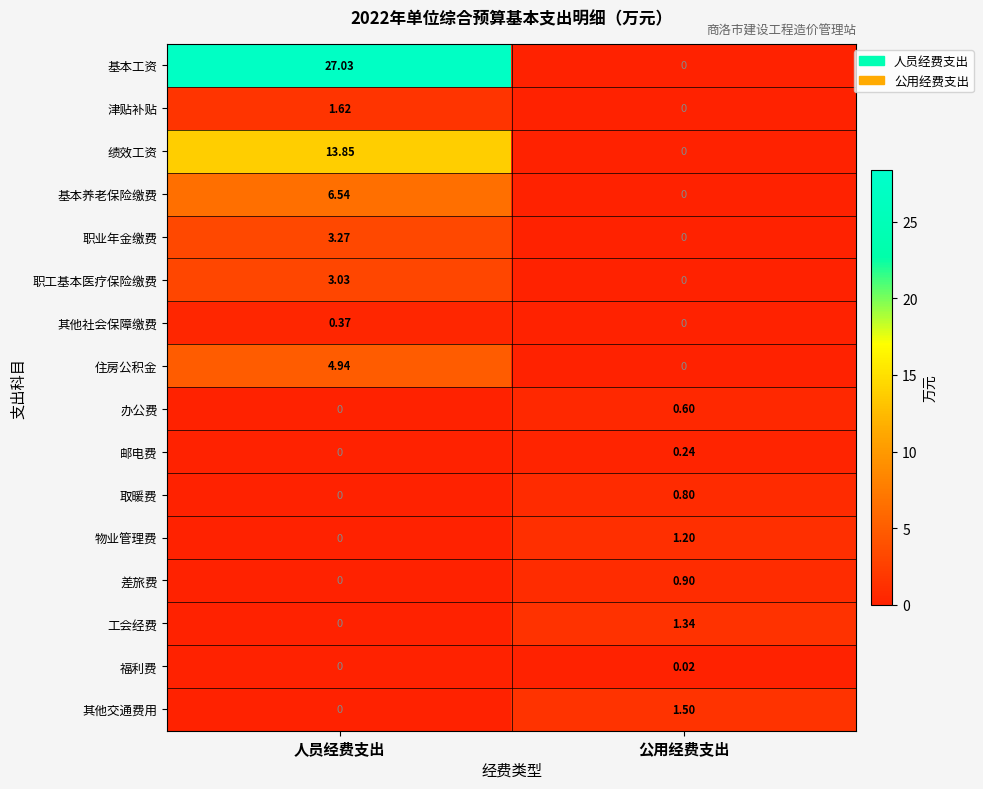

What is the difference between the highest and lowest values at 人员经费支出?

27.0